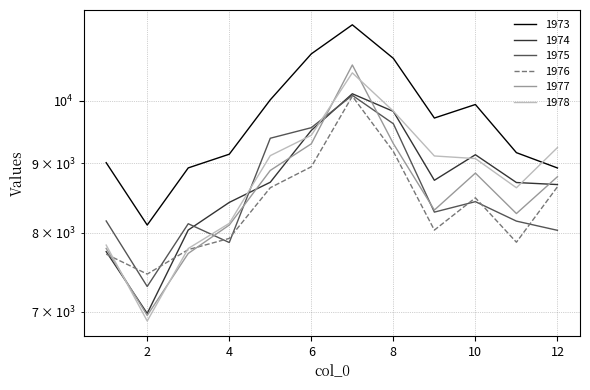

Where is 1977 nearest to the value 8791?

12